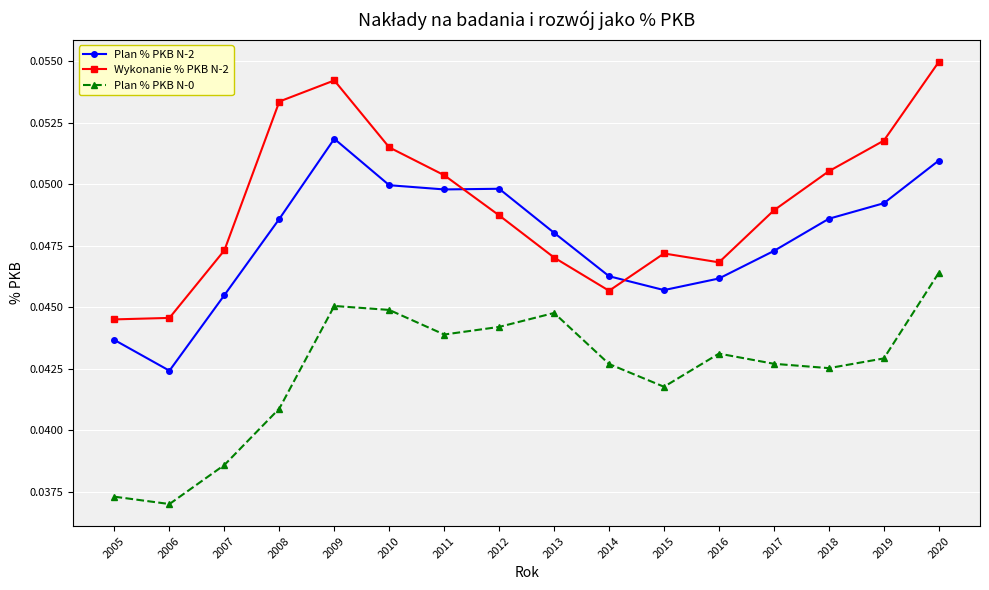

Is the value of Plan % PKB N-2 at 2014 greater than the value of Plan % PKB N-0 at 2007?

Yes